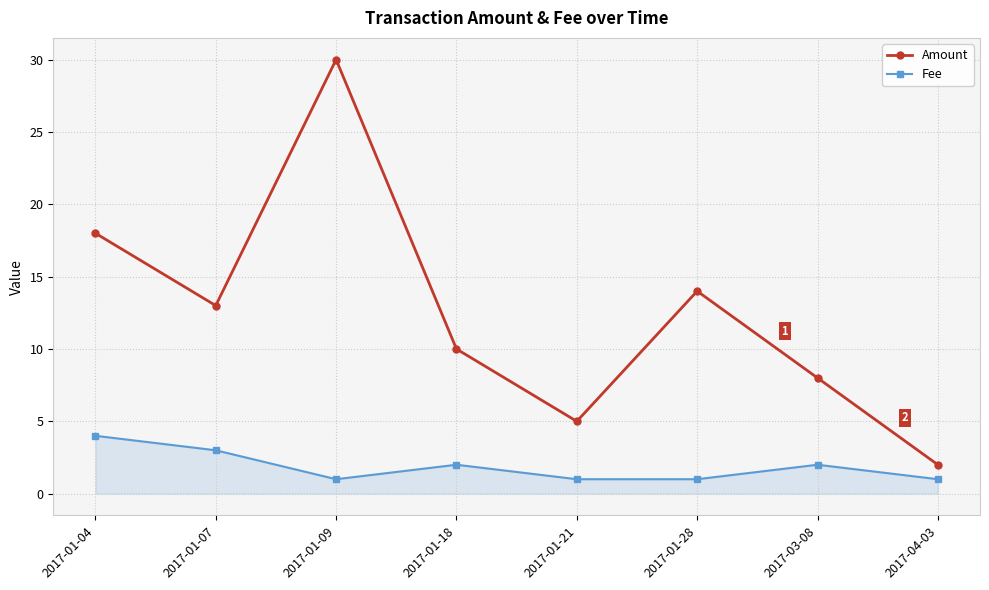

Count the number of data series in this chart.

2